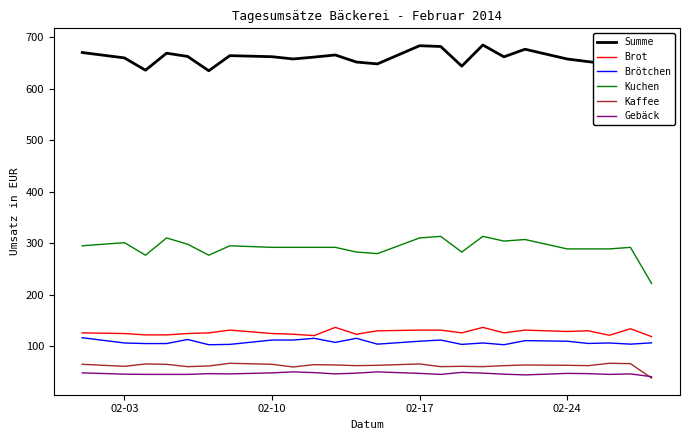

Which series has the largest total across all categories?

Summe